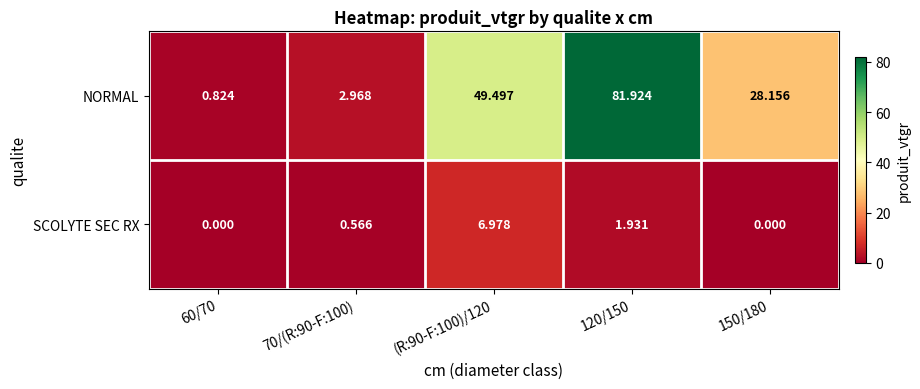

List the series in order of their overall mean, highest first.

NORMAL, SCOLYTE SEC RX